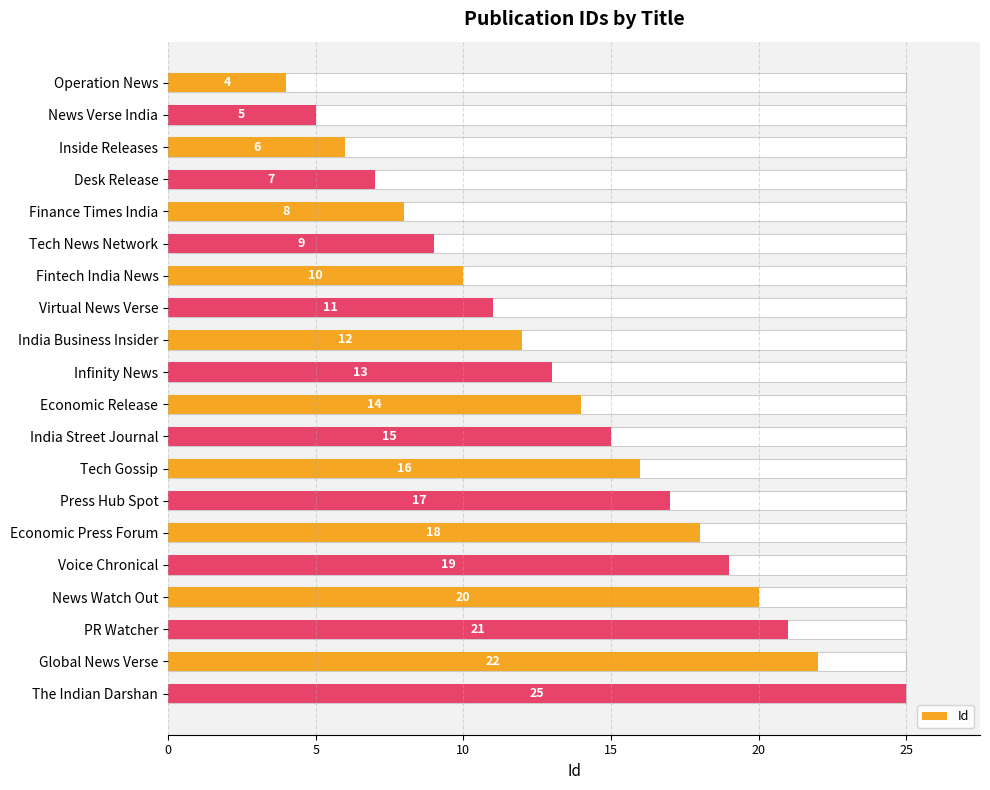

Are the bars grouped side by side (vs. stacked)?

No